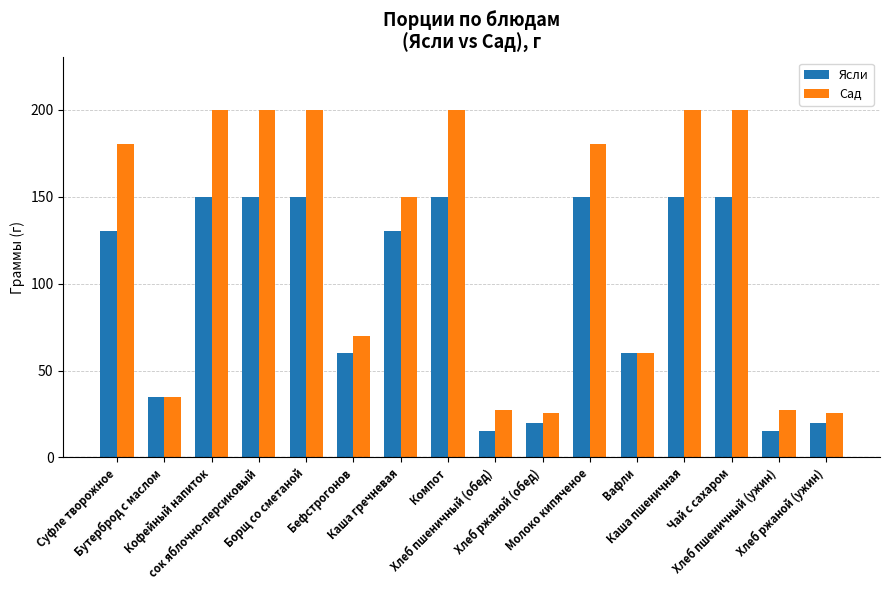

List the series in order of their overall mean, highest first.

Сад, Ясли